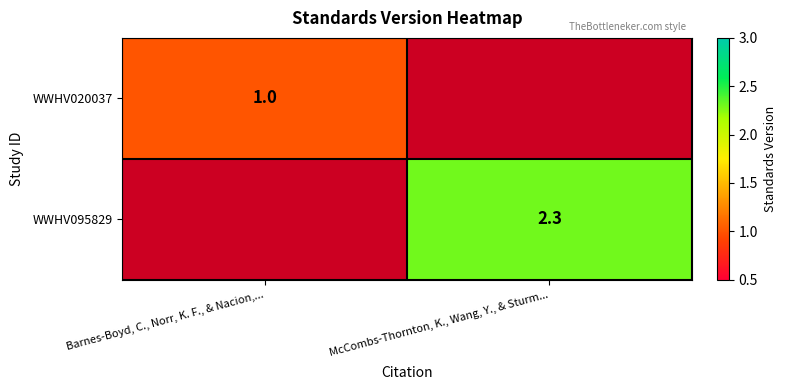

True or false: WWHV095829 has a value of 2.3 at McCombs-Thornton, K., Wang, Y., & Sturm....

True